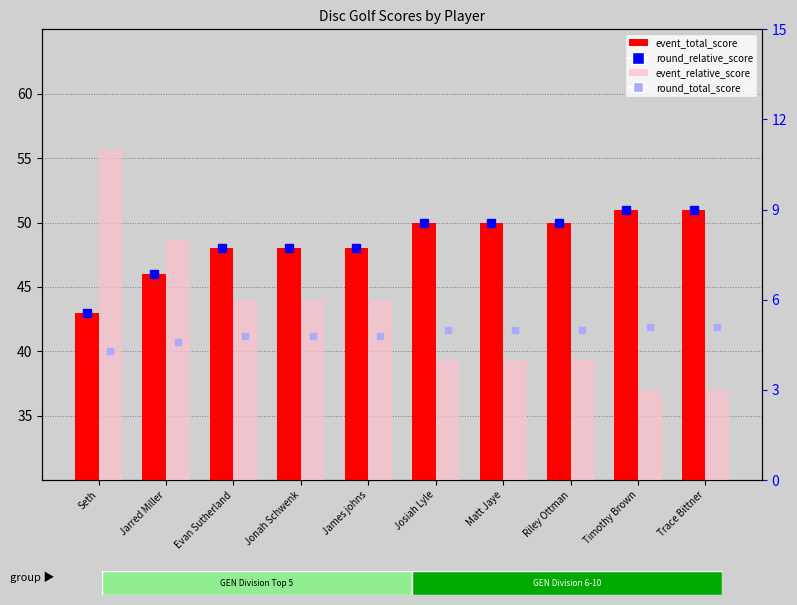

Does the chart contain stacked bars?

No